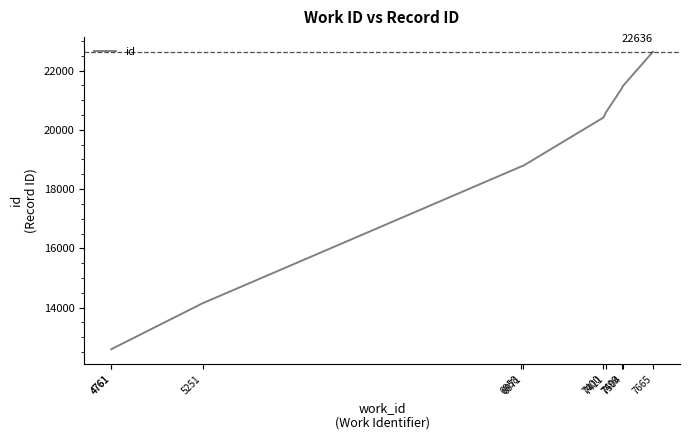

The value at 5251 is 6564. True or false?

False